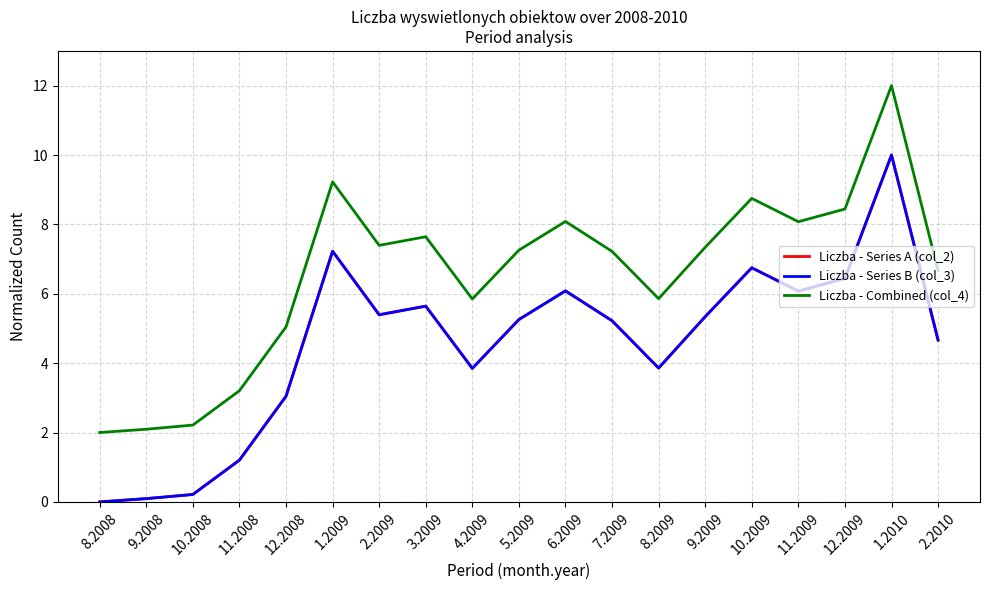

Does the chart display data point markers on the line(s)?

No